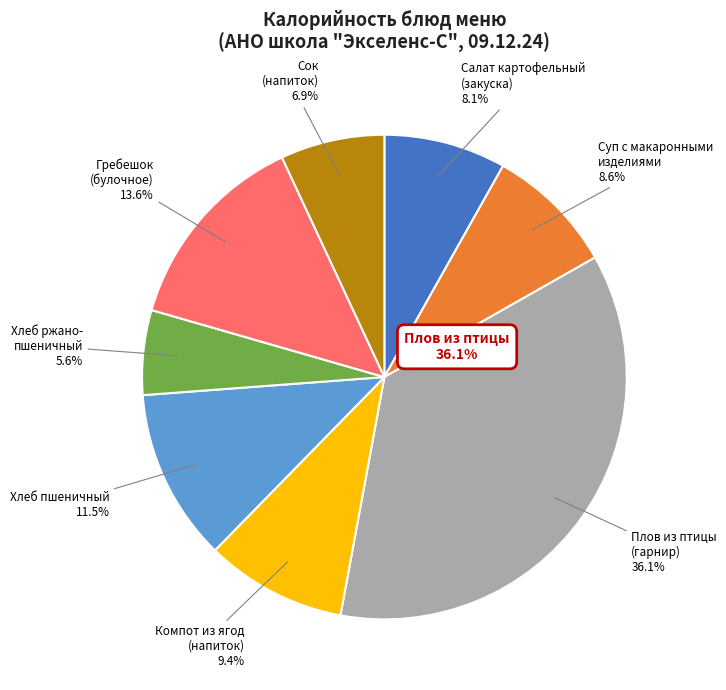

Between Плов из птицы (гарнир) and Сок (напиток), which is larger?

Плов из птицы (гарнир)